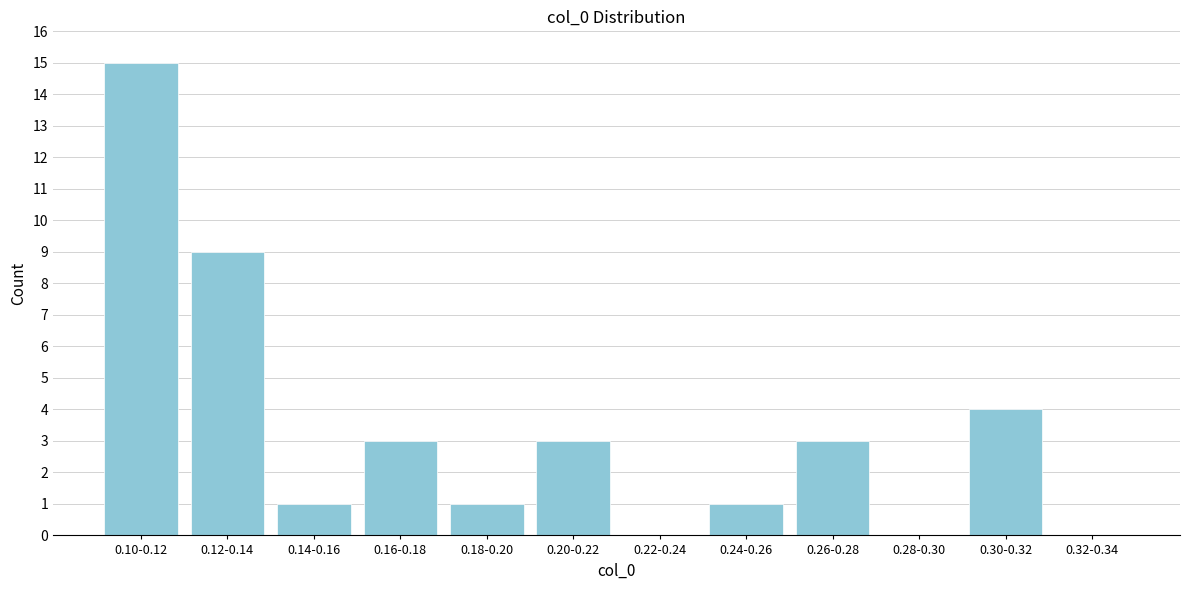

Reading left to right, what are all the values shown in this chart?

0.10-0.12=15	0.12-0.14=9	0.14-0.16=1	0.16-0.18=3	0.18-0.20=1	0.20-0.22=3	0.22-0.24=0	0.24-0.26=1	0.26-0.28=3	0.28-0.30=0	0.30-0.32=4	0.32-0.34=0